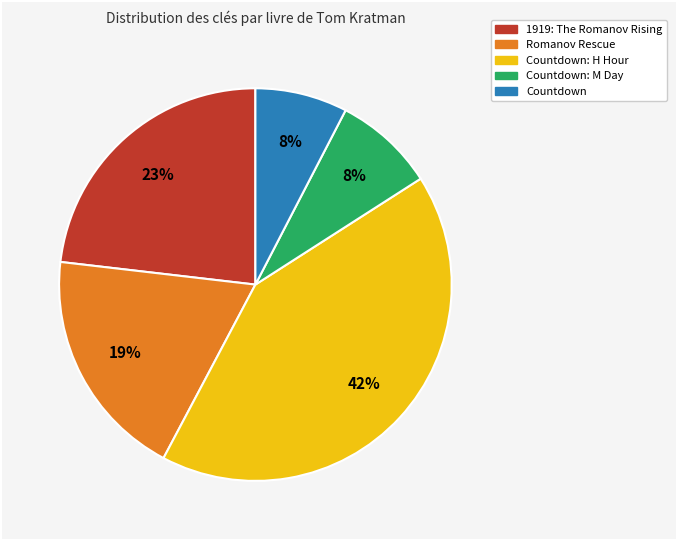

Is there a majority slice in this chart?

No